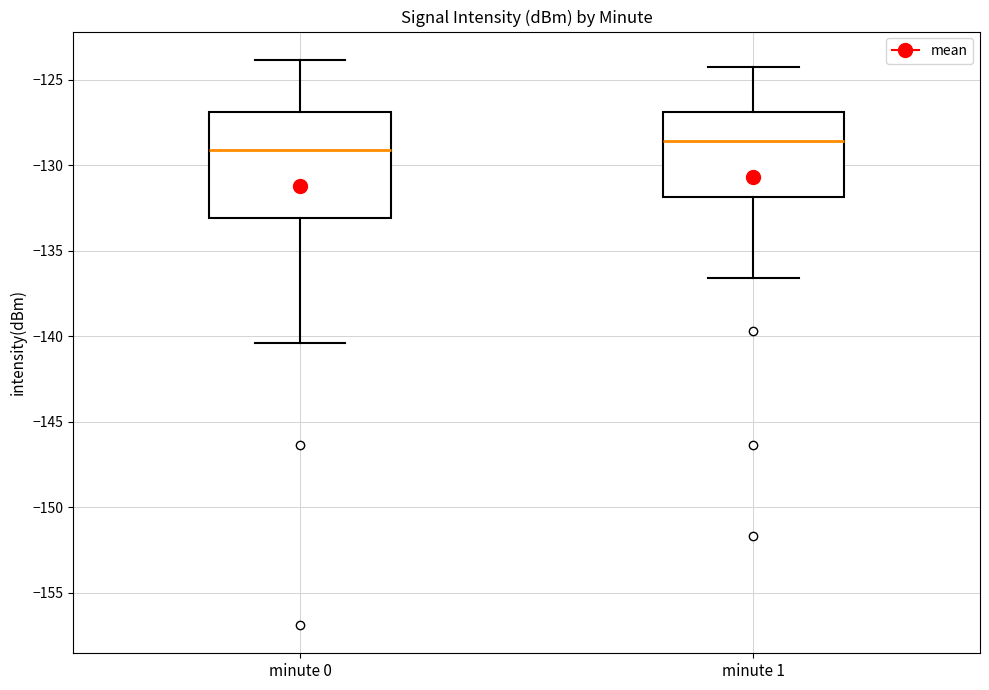

Which box's median line is the highest?

minute 1